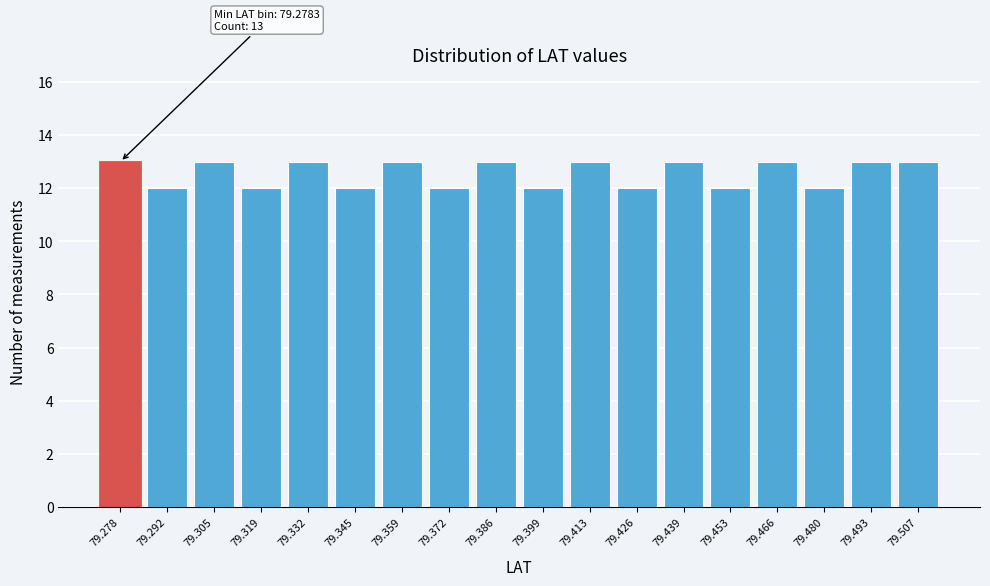

Reading left to right, what are all the values shown in this chart?

79.278=13	79.292=12	79.305=13	79.319=12	79.332=13	79.345=12	79.359=13	79.372=12	79.386=13	79.399=12	79.413=13	79.426=12	79.439=13	79.453=12	79.466=13	79.480=12	79.493=13	79.507=13